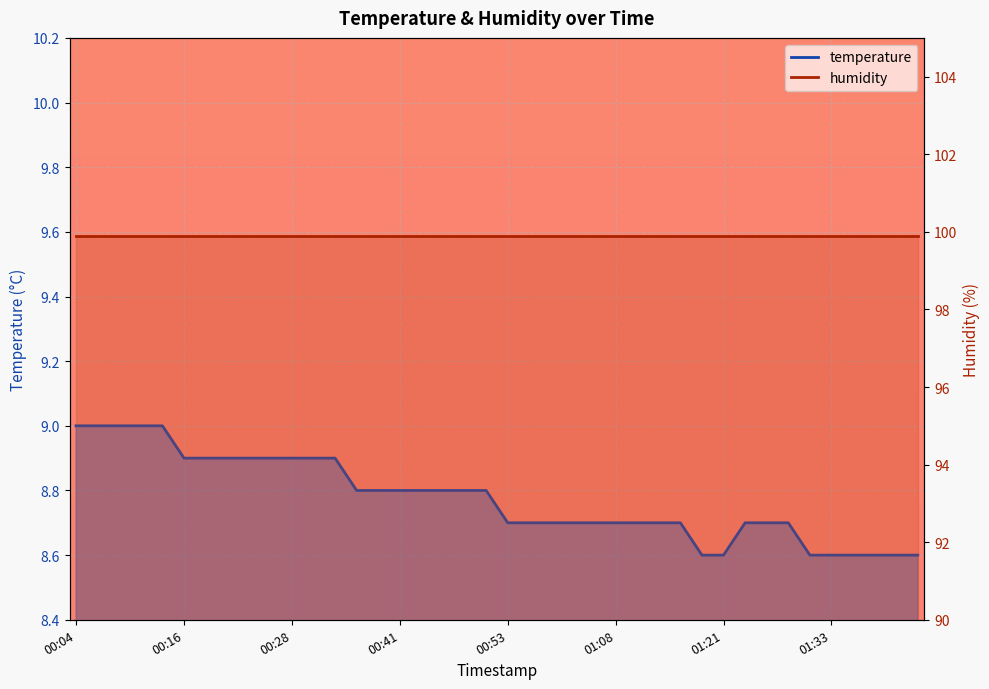

List the labels in order of value, smallest first.

01:18, 01:21, 01:30, 01:33, 01:35, 01:38, 01:40, 01:43, 00:53, 00:58, 01:01, 01:03, 01:06, 01:08, 01:11, 01:13, 01:16, 01:23, 01:25, 01:28, 00:36, 00:38, 00:41, 00:43, 00:46, 00:48, 00:51, 00:16, 00:18, 00:21, 00:23, 00:26, 00:28, 00:31, 00:33, 00:04, 00:06, 00:08, 00:11, 00:13